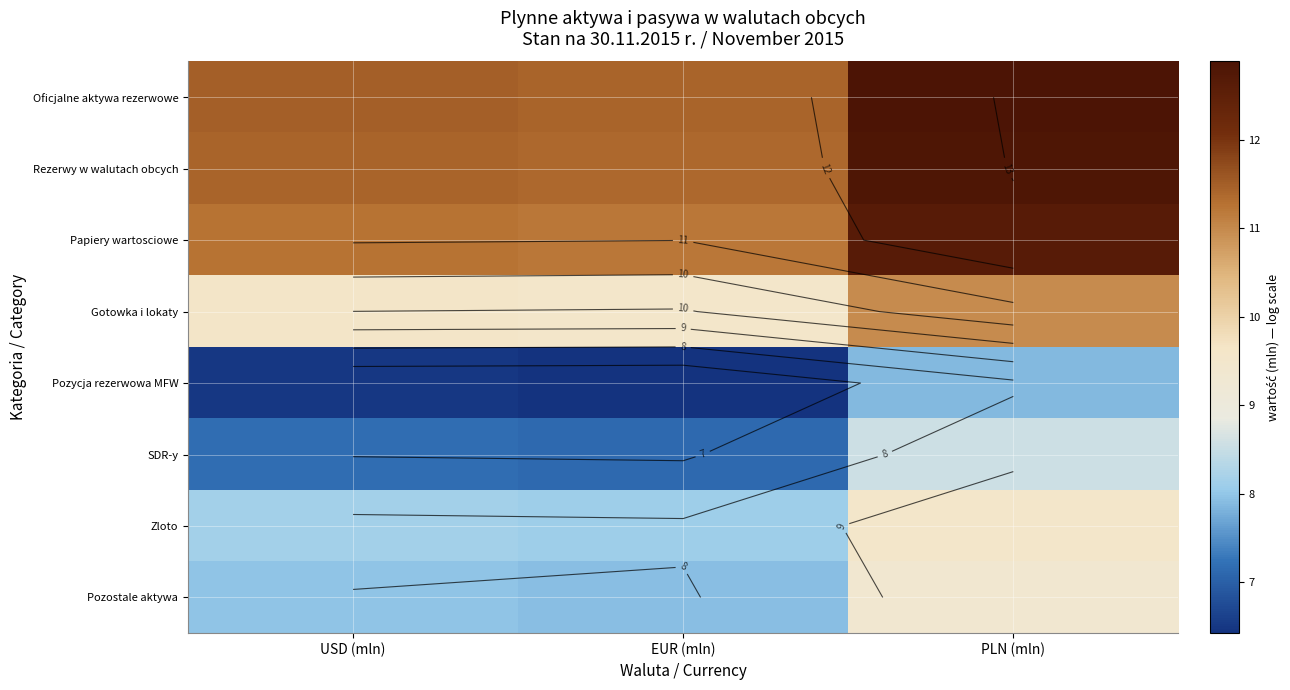

Which category has the highest value across all series?

PLN (mln)